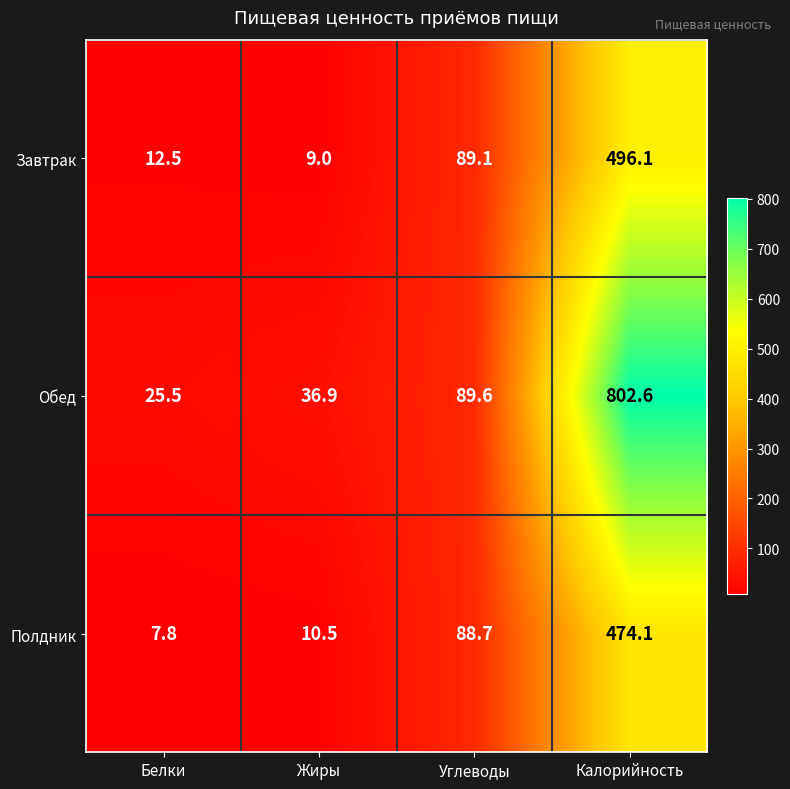

At Калорийность, list the series in order from smallest to largest.

Полдник, Завтрак, Обед